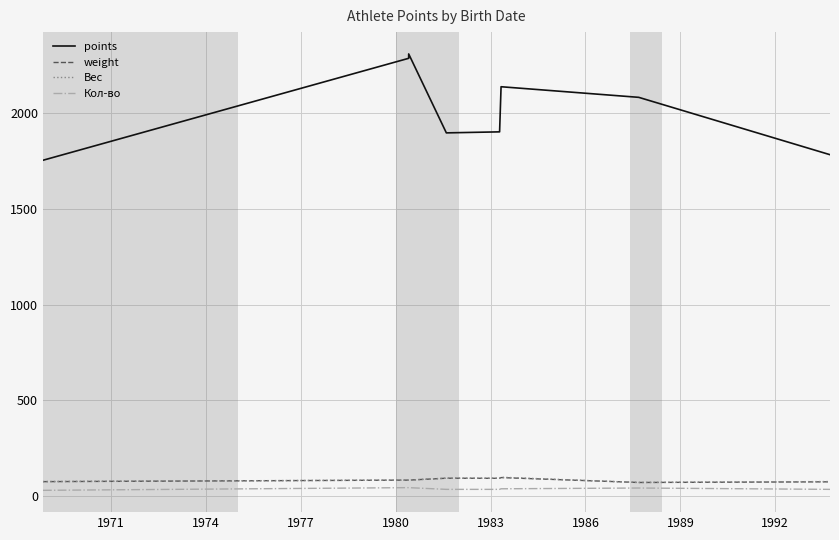

What is the difference between the Кол-во values at 1974 and 1989?

9.0